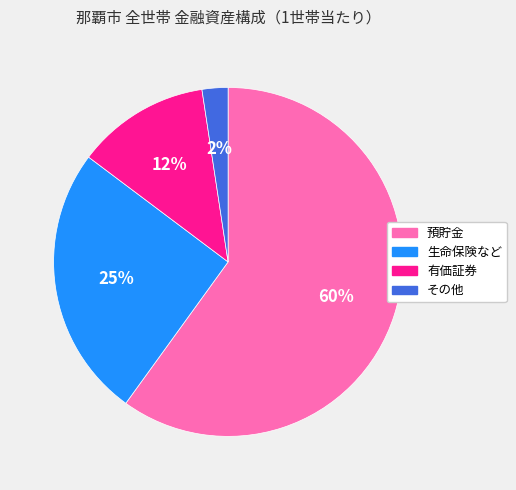

Is 生命保険など the majority of the pie?

No